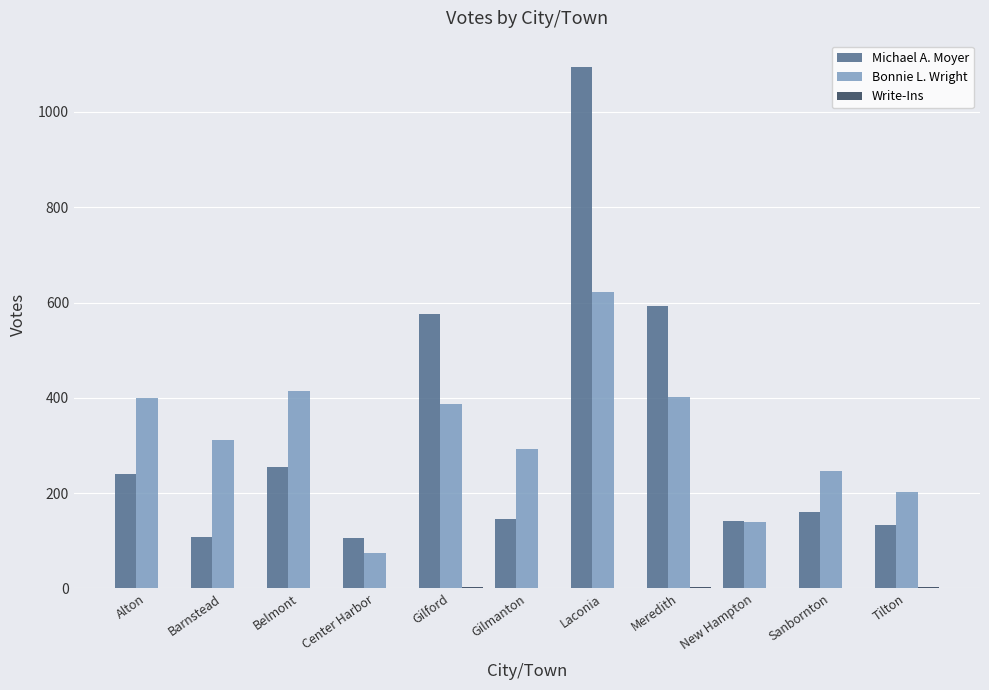

Is it true that Bonnie L. Wright equals 139 at New Hampton?

True